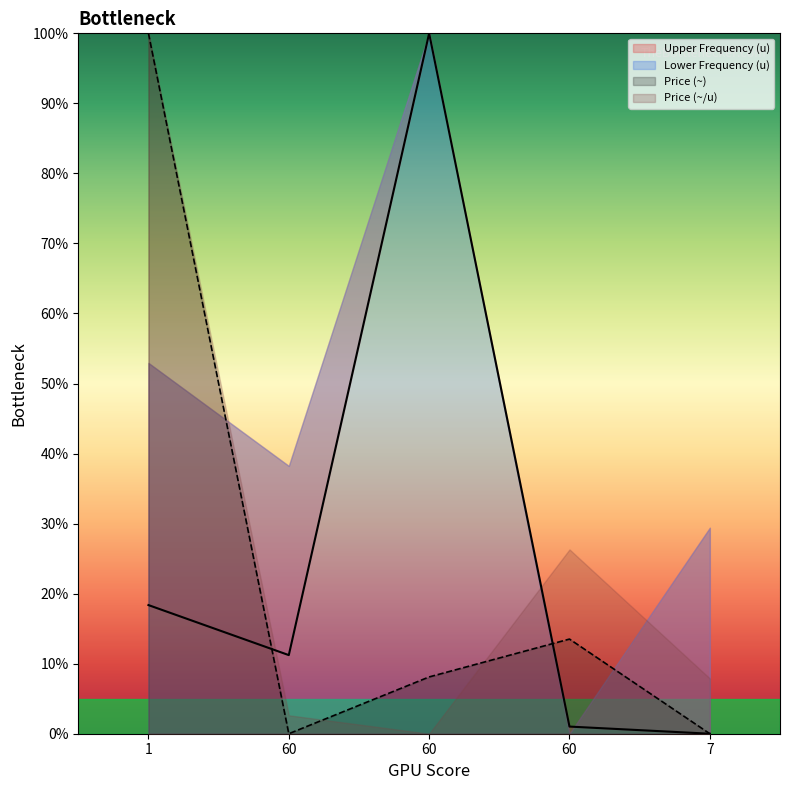

What is the difference between the second highest and minimum values in the Upper Frequency (u) series?

18.4